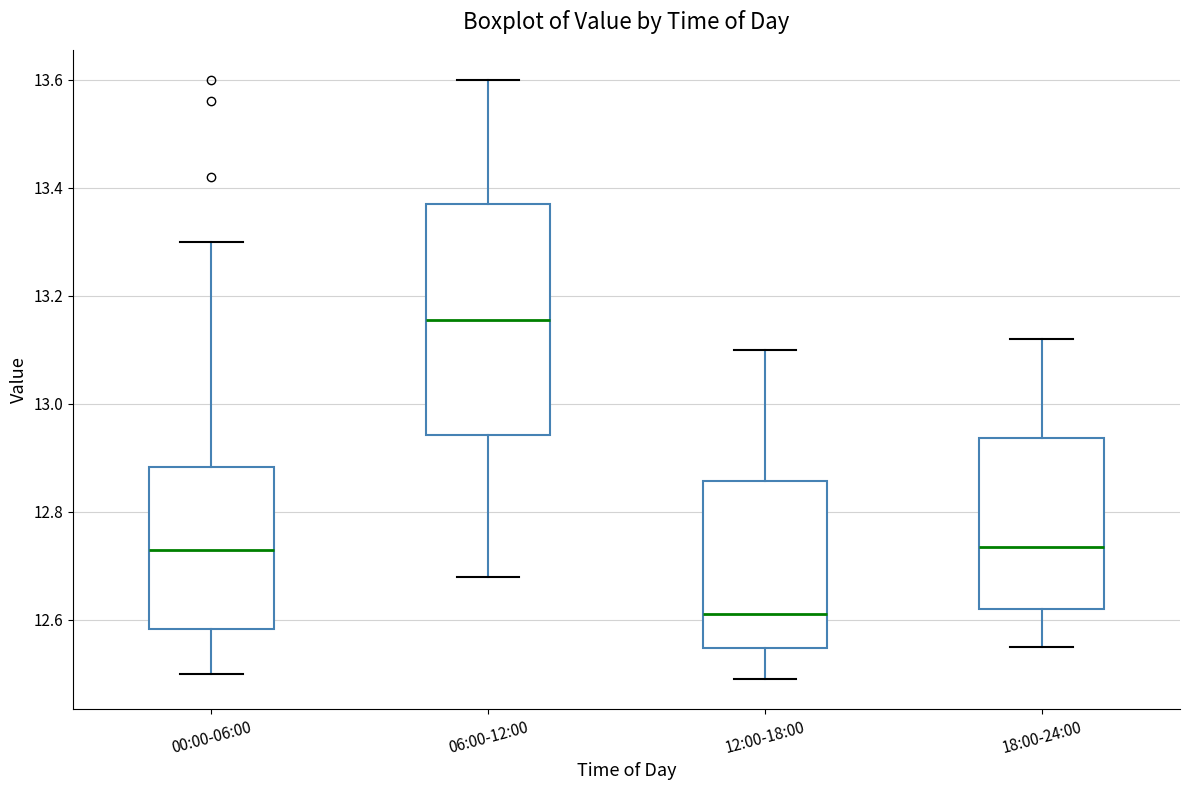

Reading left to right, transcribe this box plot: for each box, give where its median line is, the range the box spans, and where its two whiskers end, as read against the y-axis. The values are not printed on the chart, so give them approximately, as read against the axis.

00:00-06:00: median 12.74, box 12.58 to 12.88, whiskers 12.50 to 13.30
06:00-12:00: median 13.16, box 12.94 to 13.38, whiskers 12.68 to 13.60
12:00-18:00: median 12.62, box 12.54 to 12.86, whiskers 12.50 to 13.10
18:00-24:00: median 12.74, box 12.62 to 12.94, whiskers 12.56 to 13.12